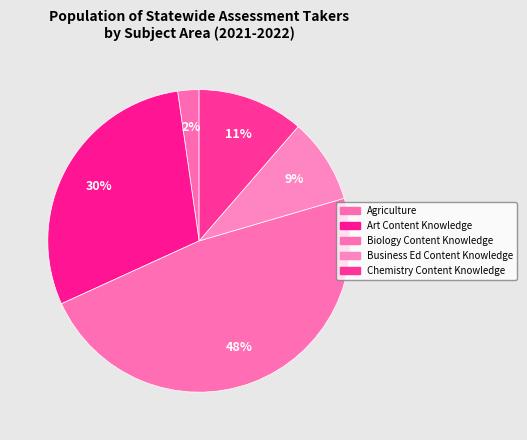

What percentage do Chemistry Content Knowledge and Business Ed Content Knowledge together represent?

20.5%